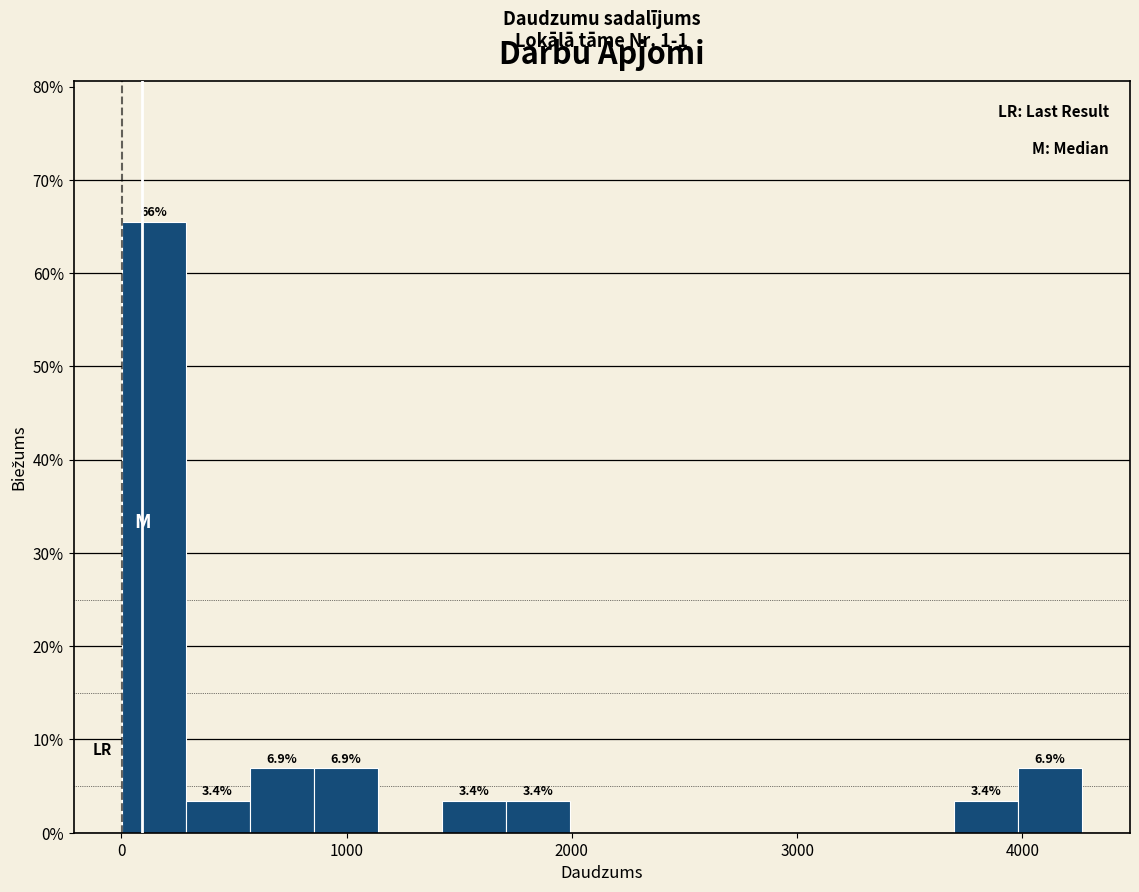

Read against the x-axis, roughly where is the centre of the tallest bar?

100